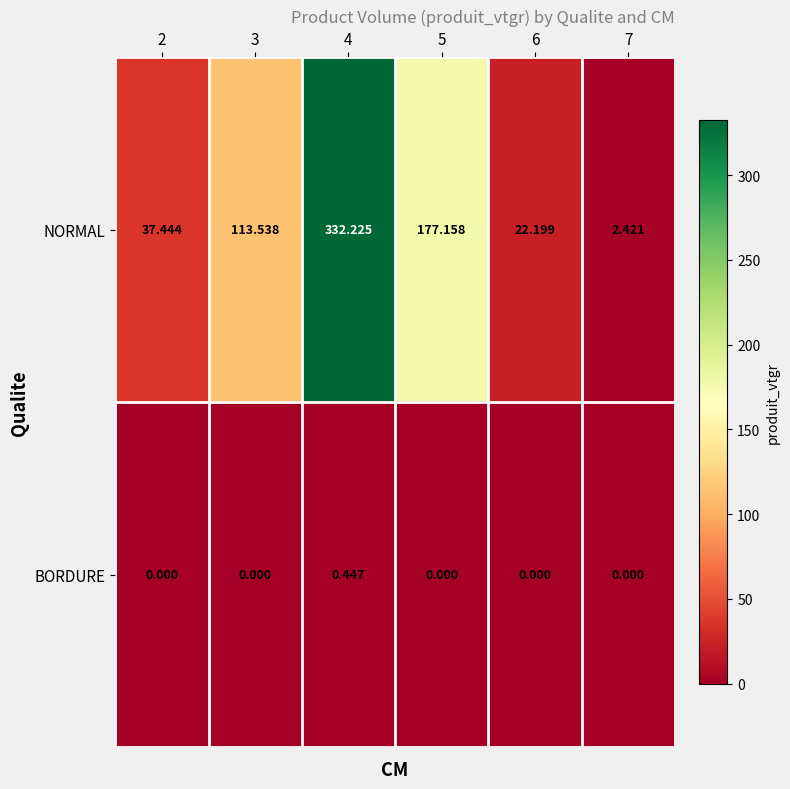

Which series has the widest spread of values?

NORMAL